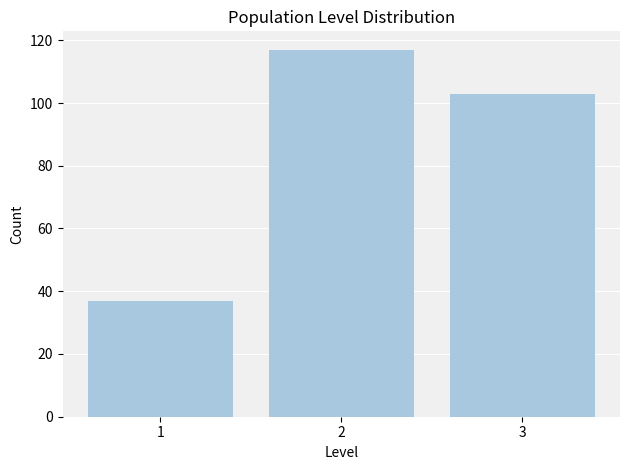

Reading left to right, transcribe this chart: for each bar, give the range it covers on the x-axis and its height. The values are not printed on the chart, so give them approximately, as read against the axis.

0.5 to 1.5: 38
1.5 to 2.5: 118
2.5 to 3.5: 104